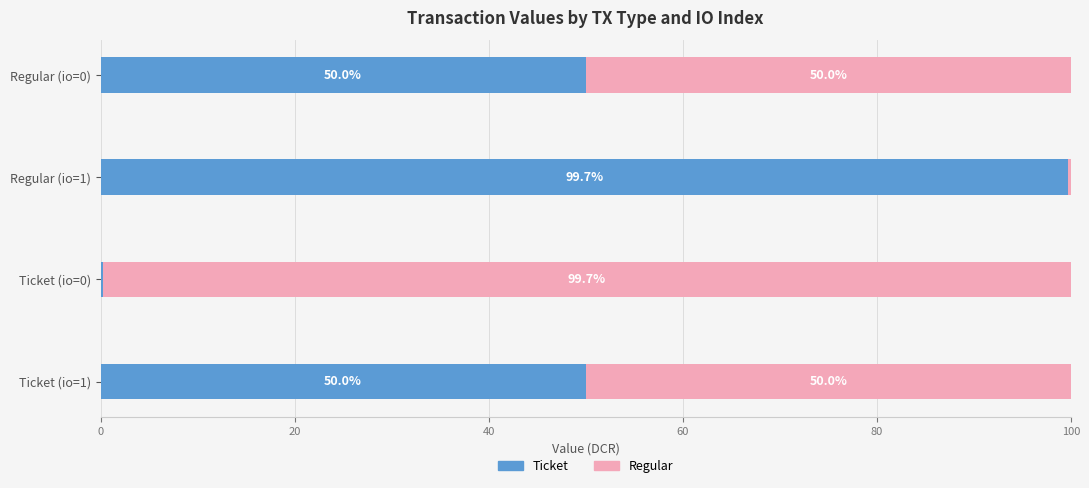

What is the sum of all Ticket values?

200.0